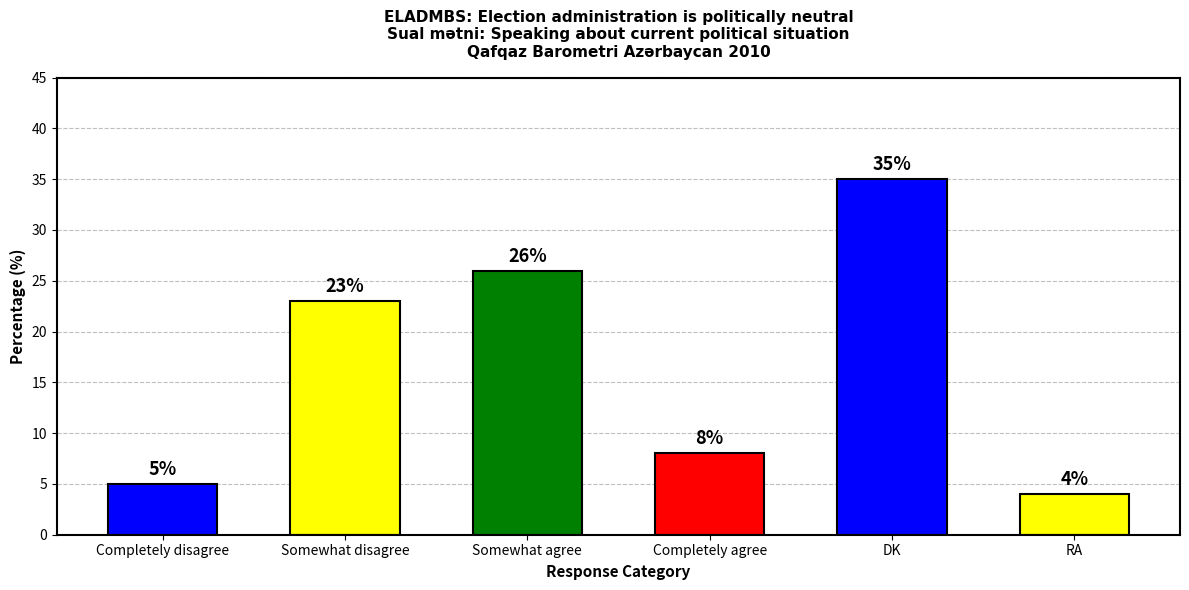

Approximately how many times larger is the value at Somewhat disagree compared to DK?

0.7